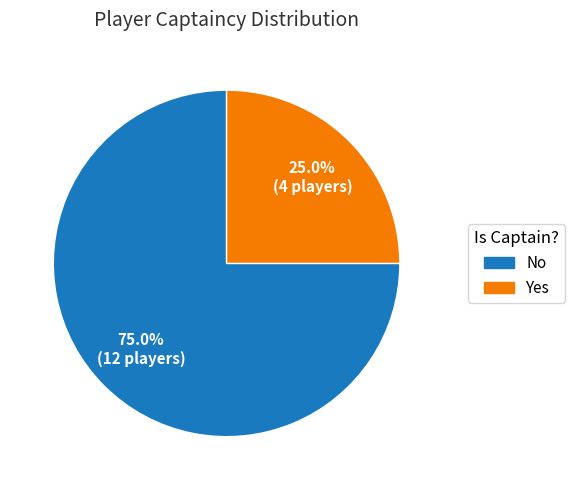

How much of the chart is everything except No?

25.0%